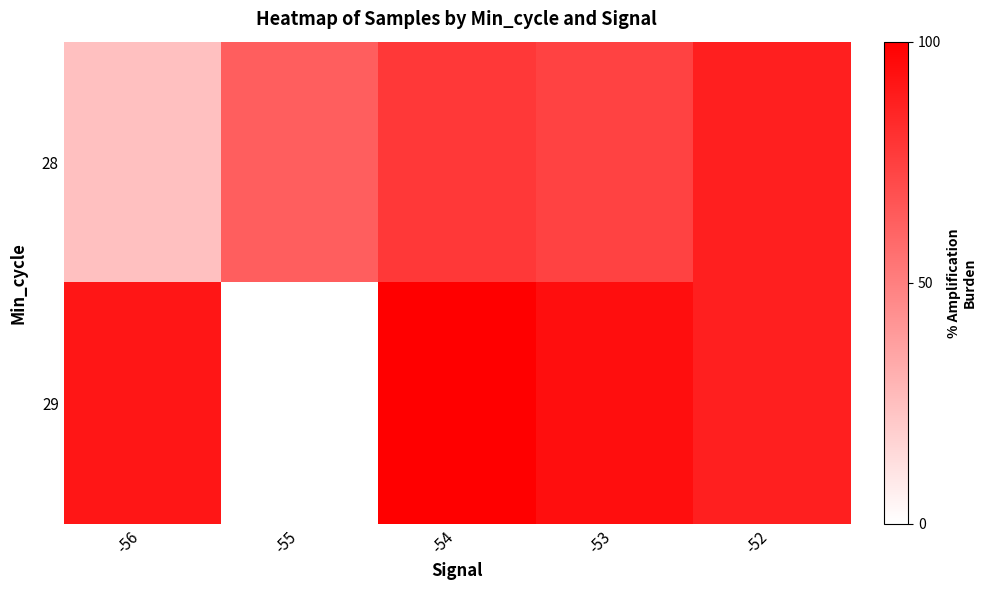

What is the total value across all series at -56?

116.3